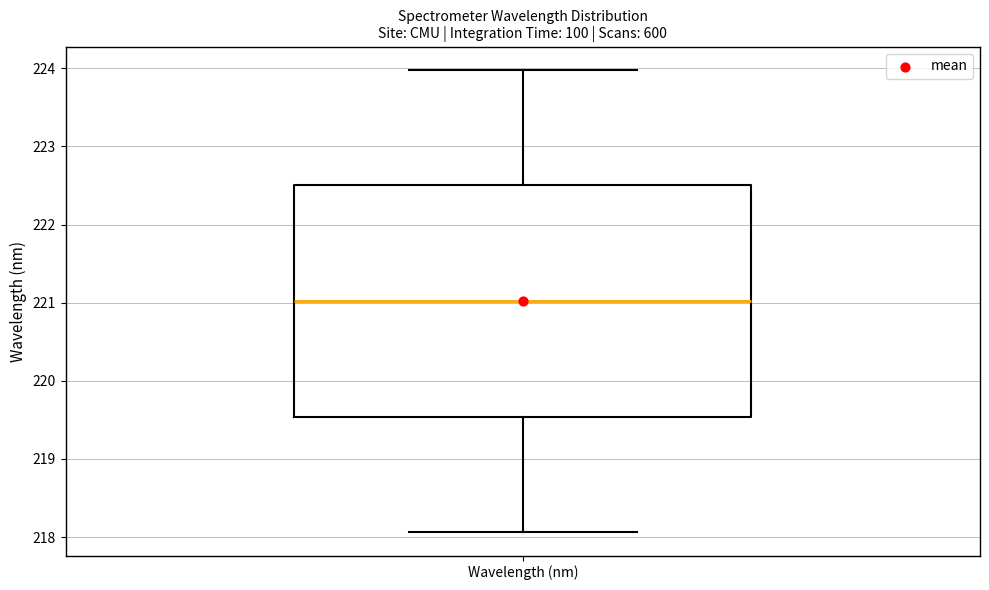

Transcribe this box plot: give where the median line is, the range the box spans, and where the two whiskers end, as read against the y-axis. The values are not printed on the chart, so give them approximately, as read against the axis.

median 221.0, box 219.5 to 222.5, whiskers 218.1 to 224.0